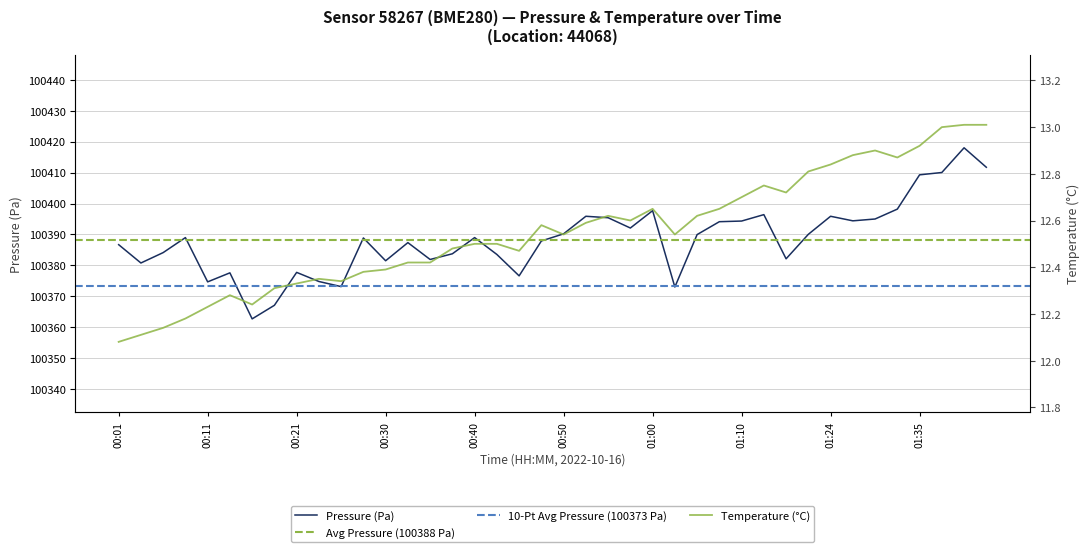

The Pressure (Pa) series shows 170071.3 at 00:40. True or false?

False